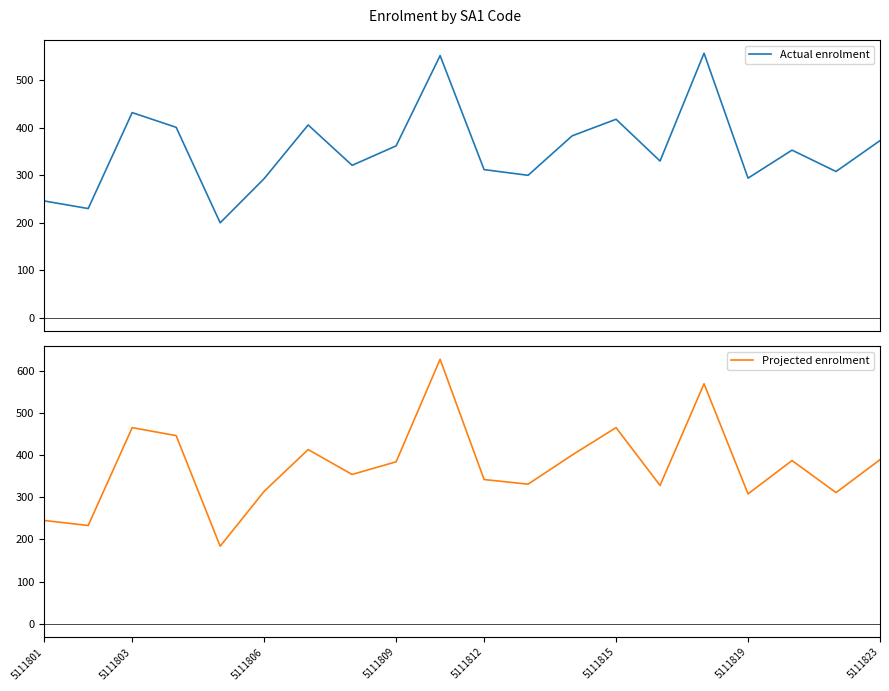

The Projected enrolment series shows 519 at 5111806. True or false?

False